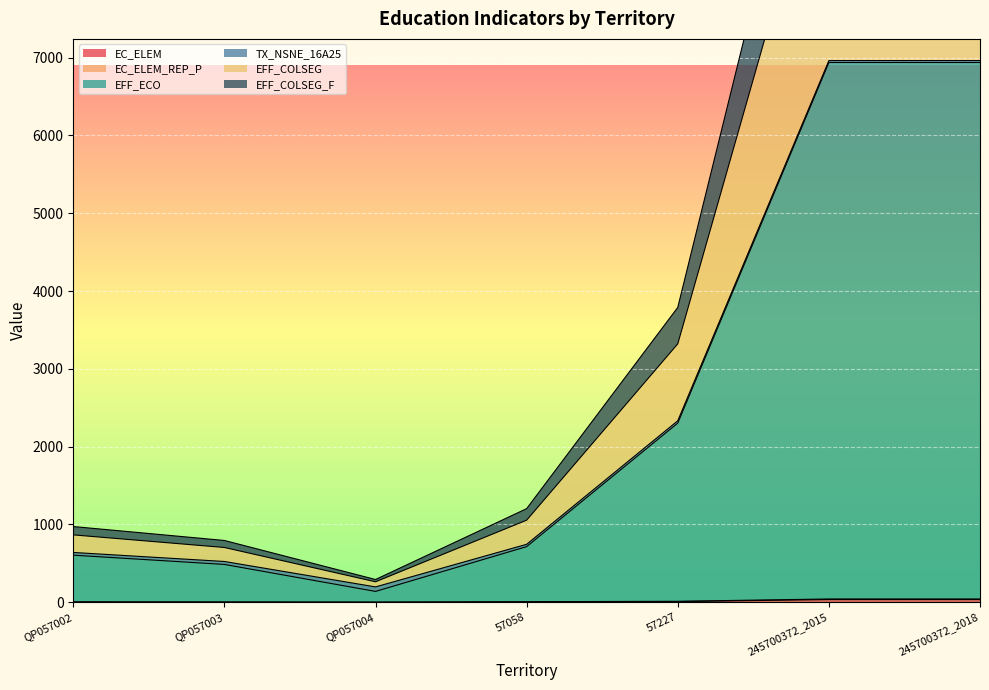

What is the difference between the second highest and second lowest values in the EFF_ECO series?

6453